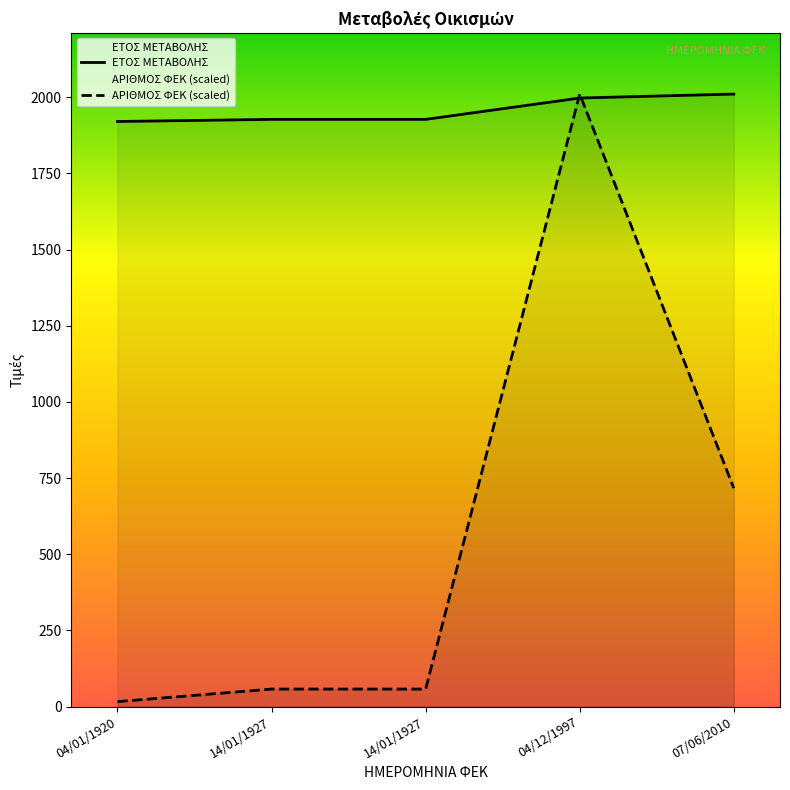

Reading left to right, extract all data points from this chart.

ΕΤΟΣ ΜΕΤΑΒΟΛΗΣ: 1920.0	1927.0	1927.0	1997.0	2010.0
ΑΡΙΘΜΟΣ ΦΕΚ (scaled): 16.5	57.7	57.7	2010.0	716.7